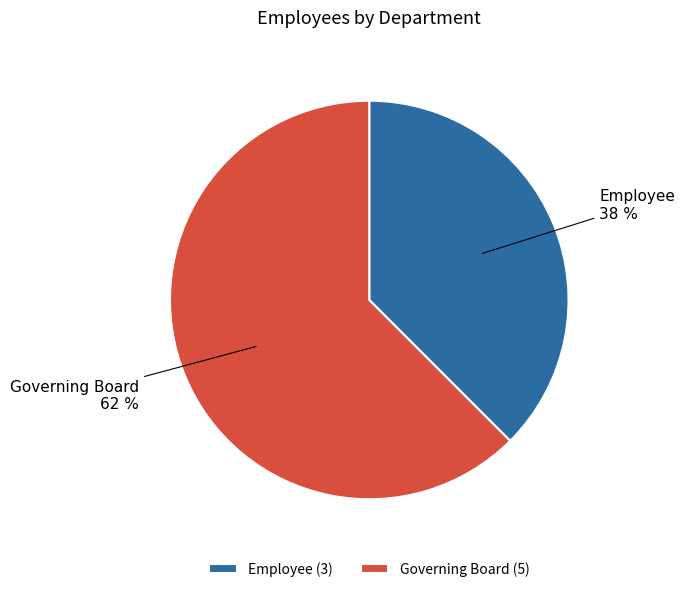

Combined, do Governing Board and Employee account for over 50%?

Yes